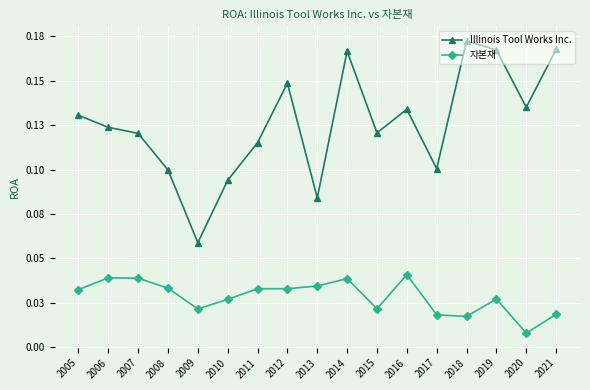

Which category has the highest value in the 자본재 series?

2016